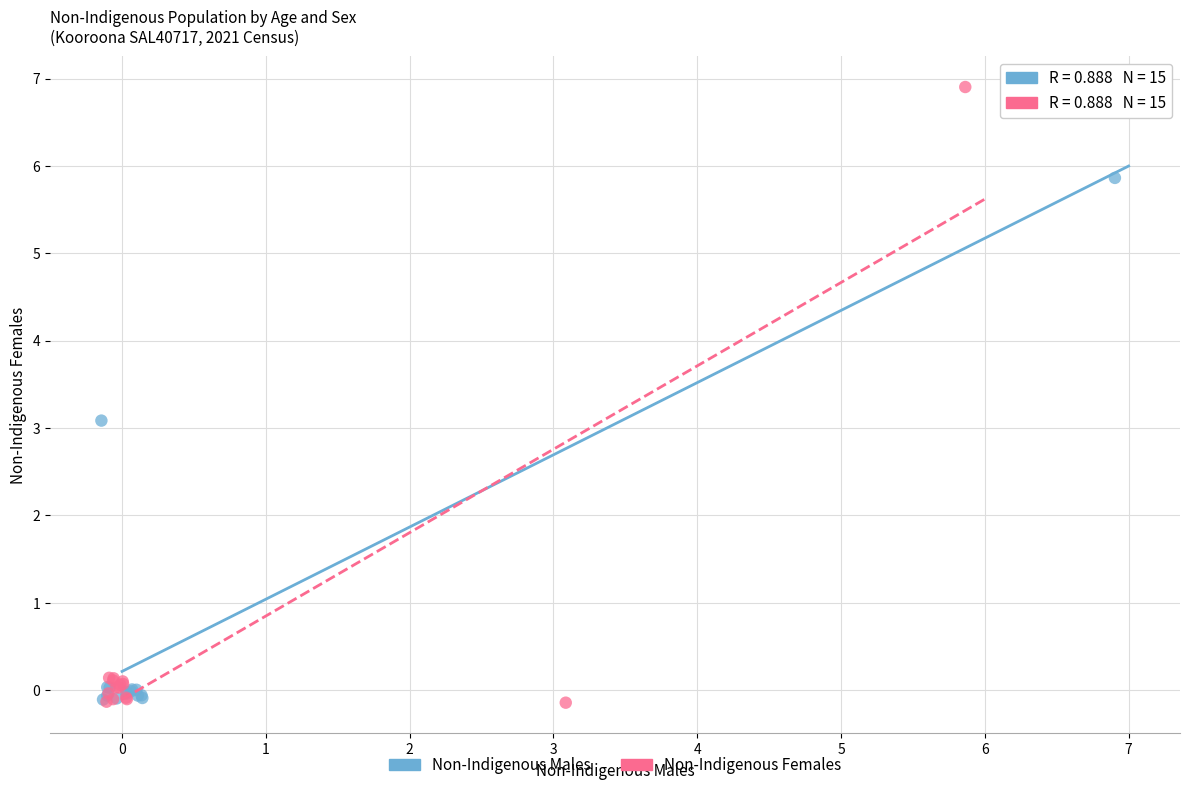

Which series has the widest spread of Y values?

Non-Indigenous Females